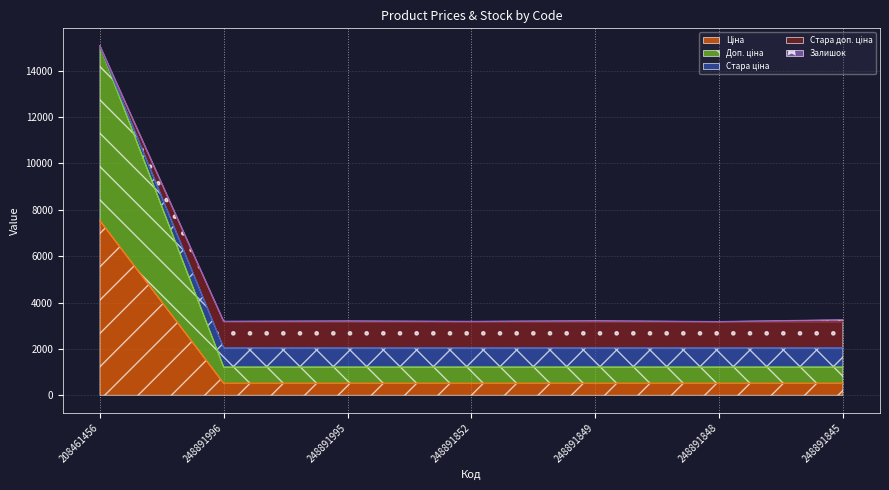

At how many categories does at least one series exceed 1326?

7